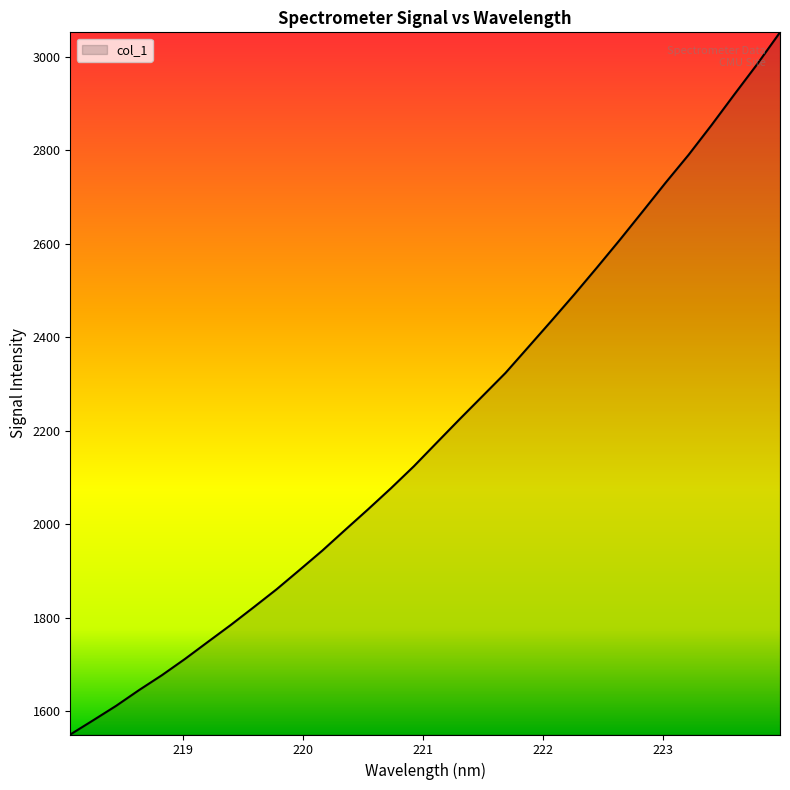

What is the minimum value shown in the chart?

1550.6